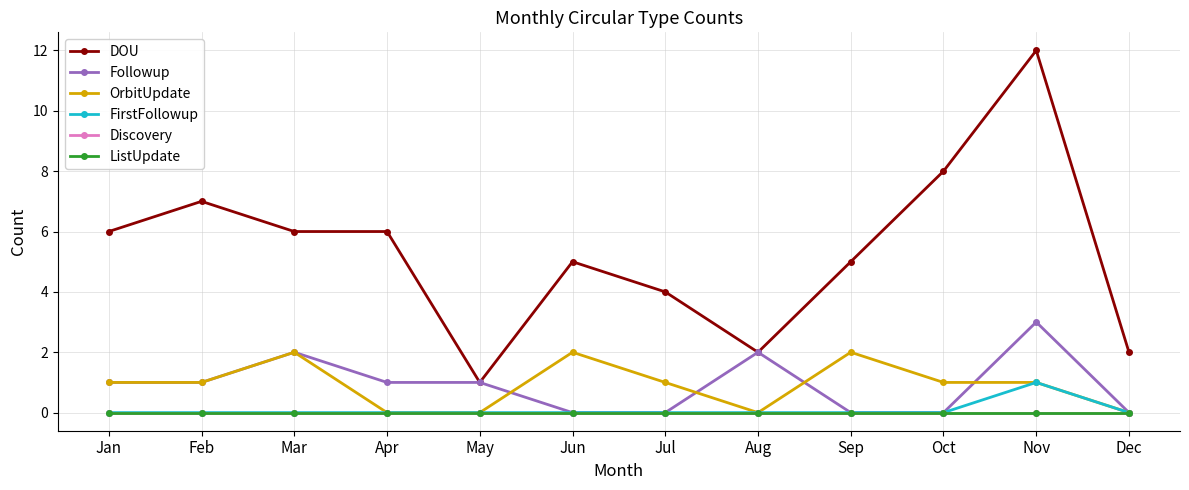

At which category does OrbitUpdate reach its first local peak?

Mar